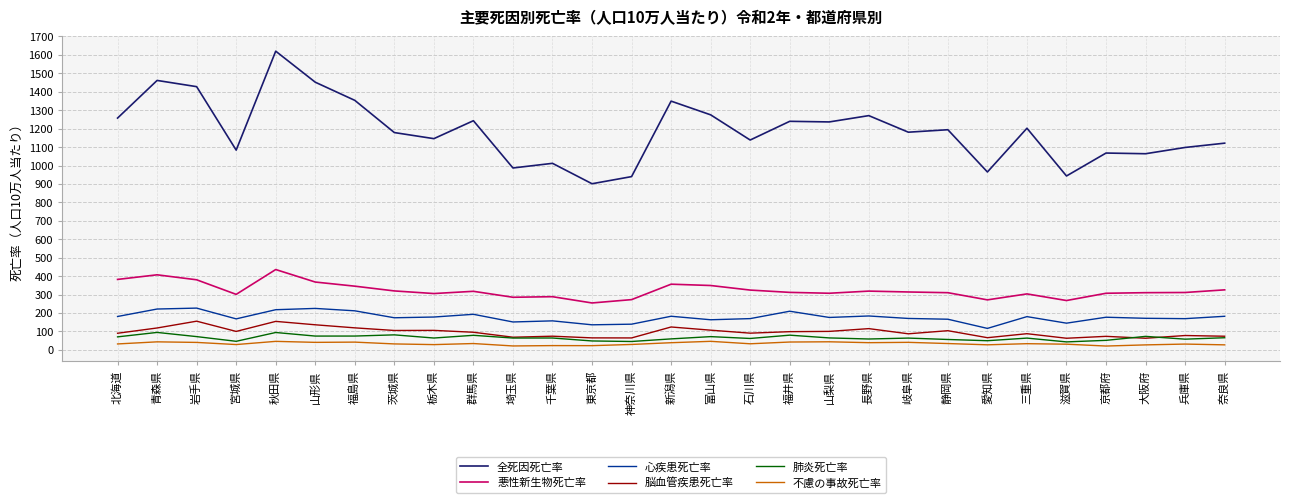

What is the spread (max minus min) of values at 岐阜県?

1139.9